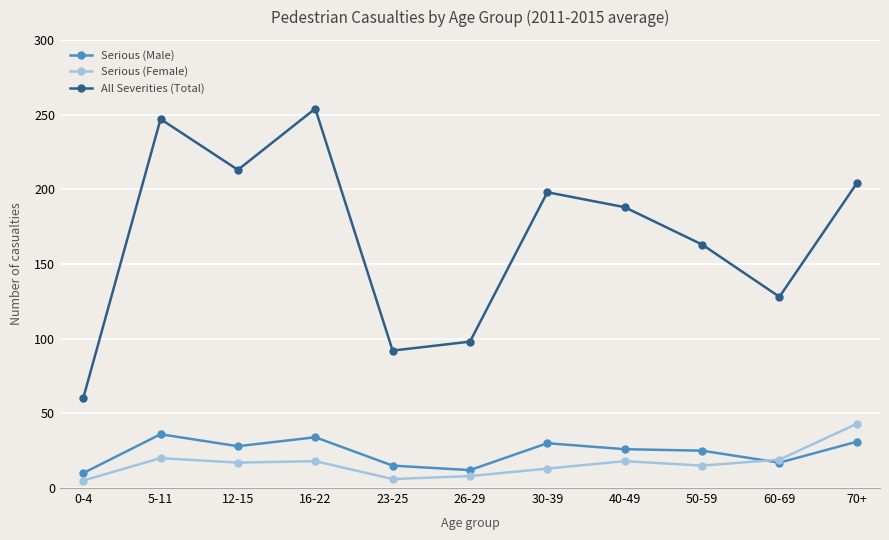

True or false: All Severities (Total) and Serious (Male) intersect in this chart.

False